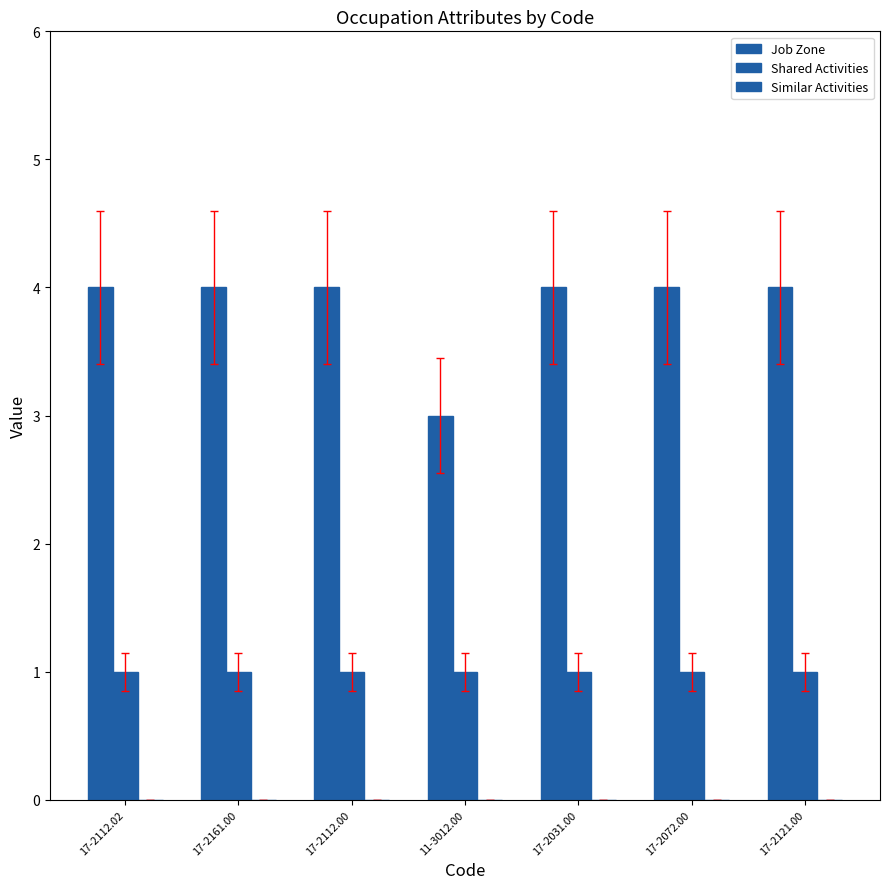

Which series has the largest range (max minus min)?

Job Zone